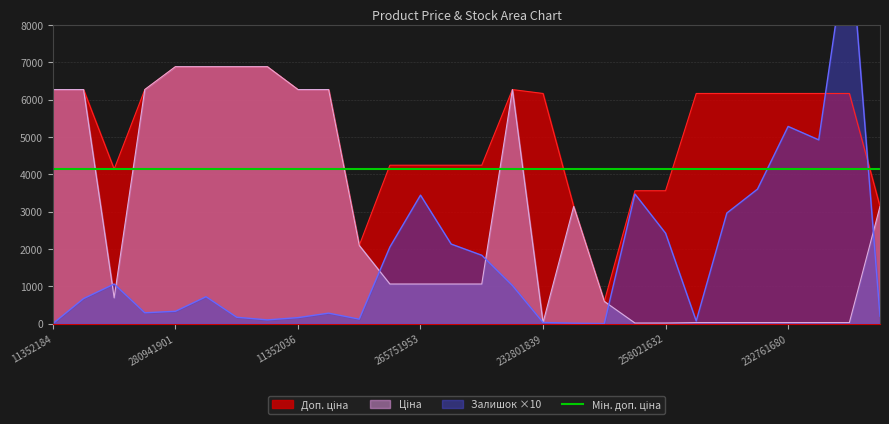

At which category is the sum across all series the highest?

232761630